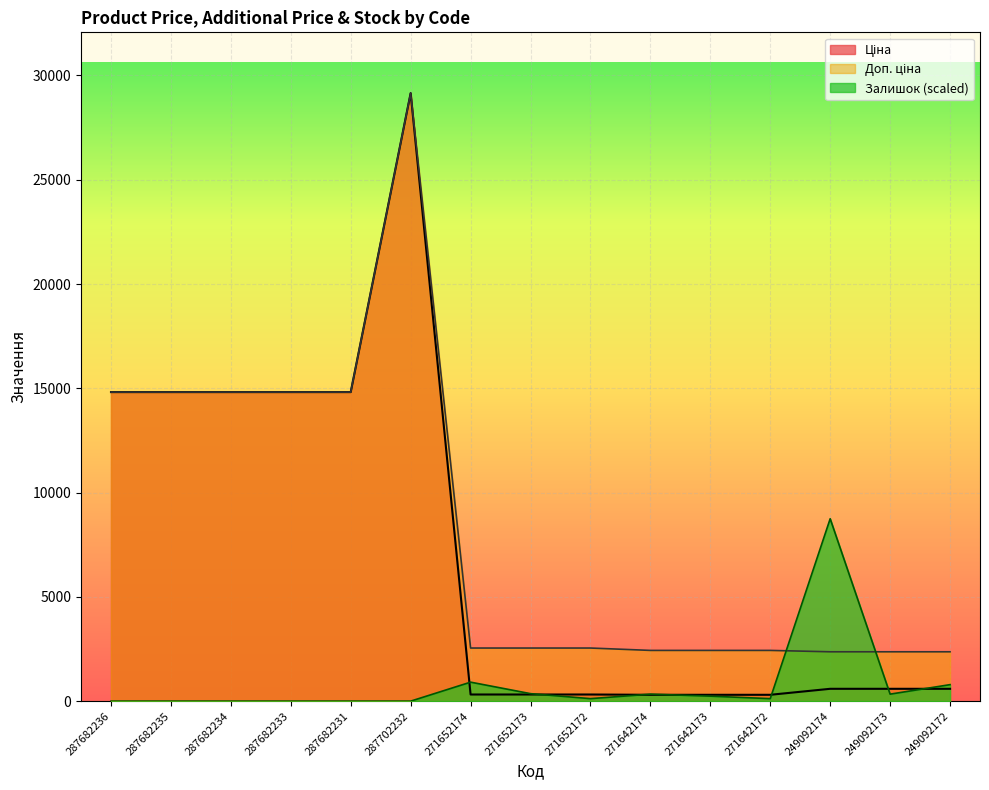

True or false: Ціна has a value of 442.6 at 271642172.

False